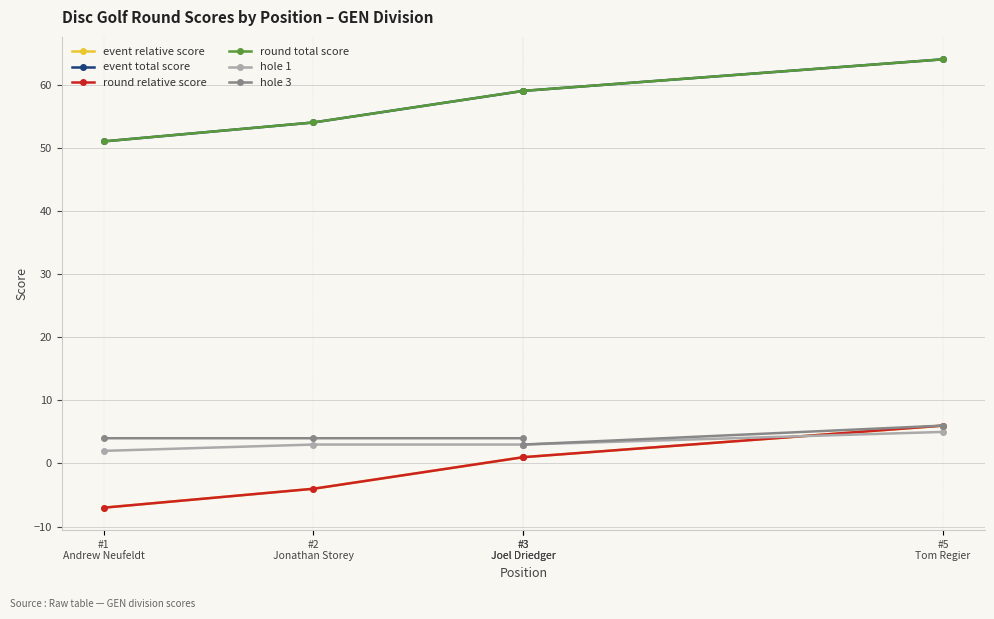

Does the chart display data point markers on the line(s)?

Yes